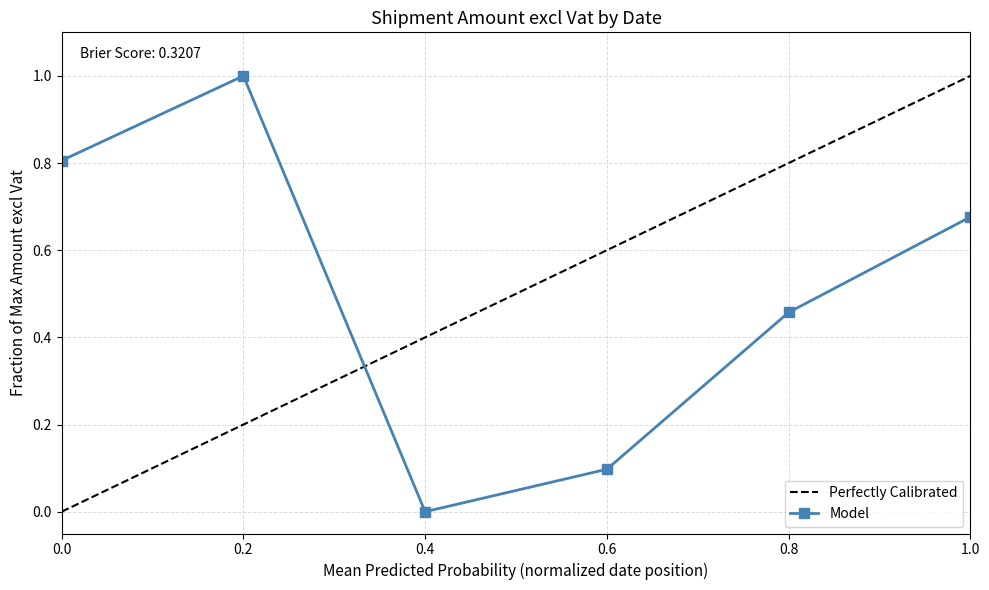

Reading right to left, list all the values displayed in this chart.

0.7	0.5	0.1	0.0	1.0	0.8